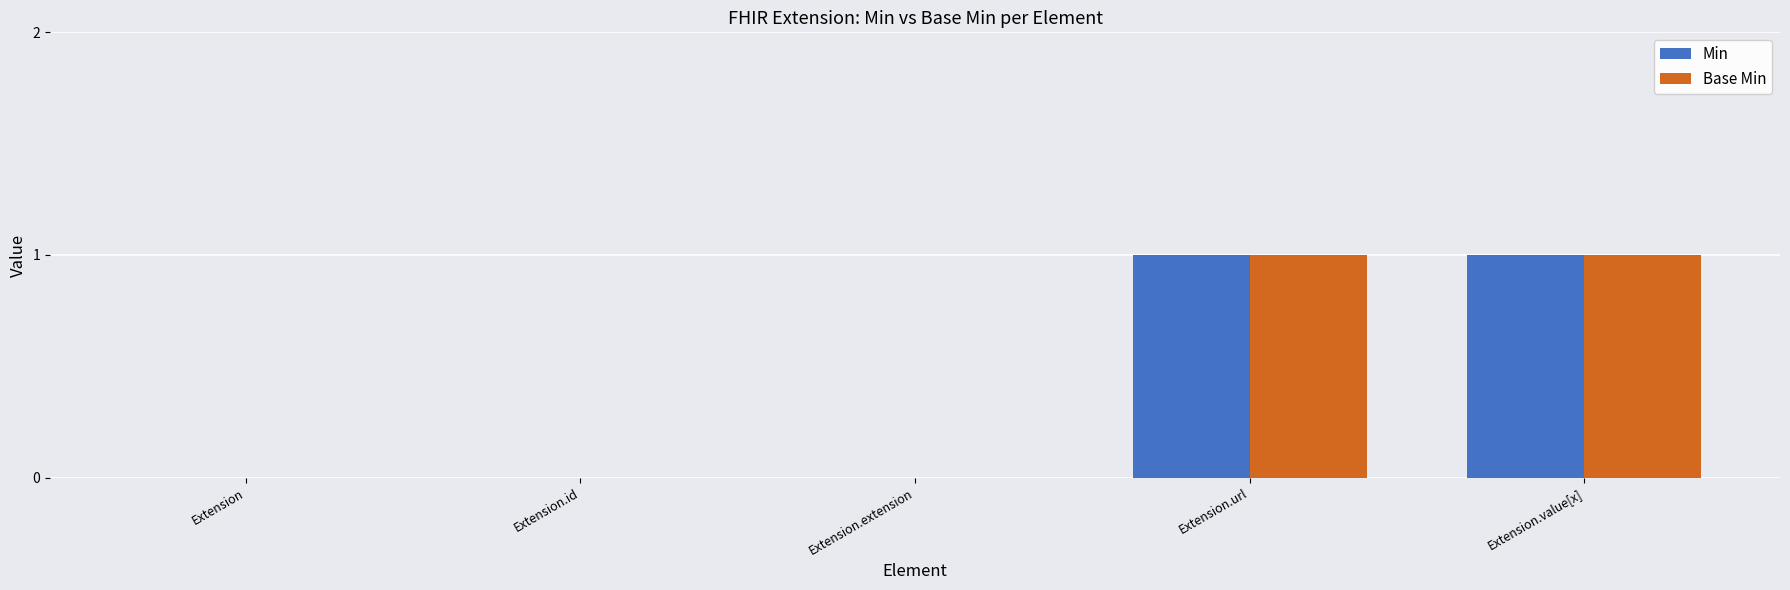

Is it true that Base Min equals -1 at Extension.extension?

False